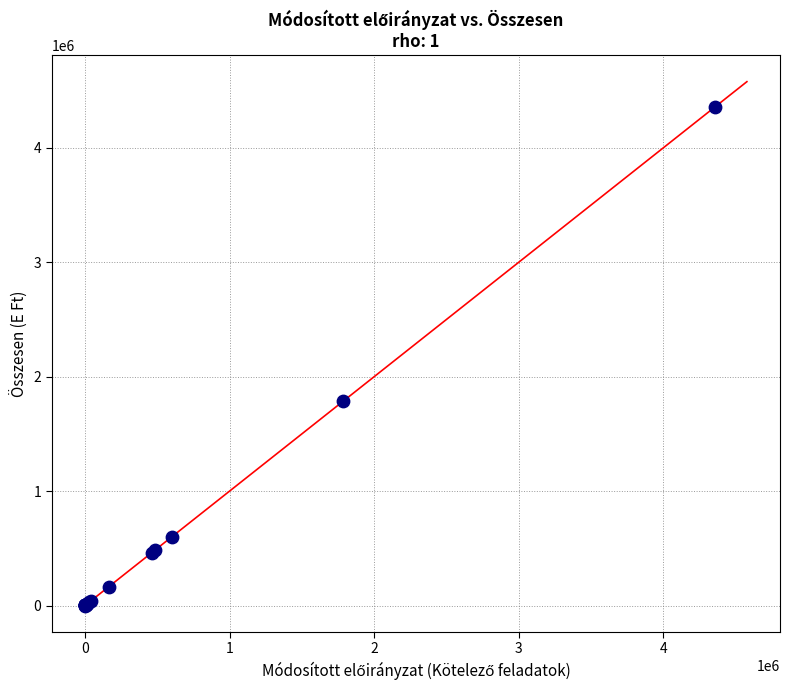

What Y value in the scatter plot is closest to 2179606?

1785045